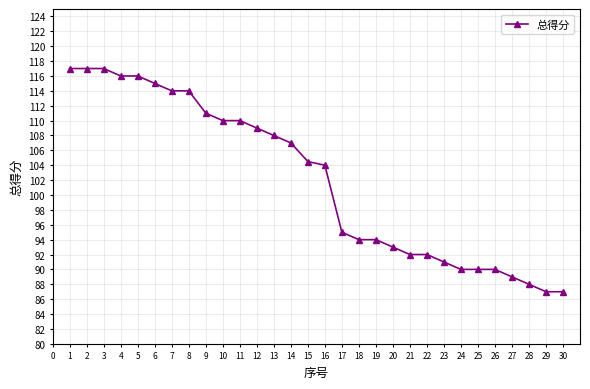

What is the difference between the maximum and minimum values?

30.0